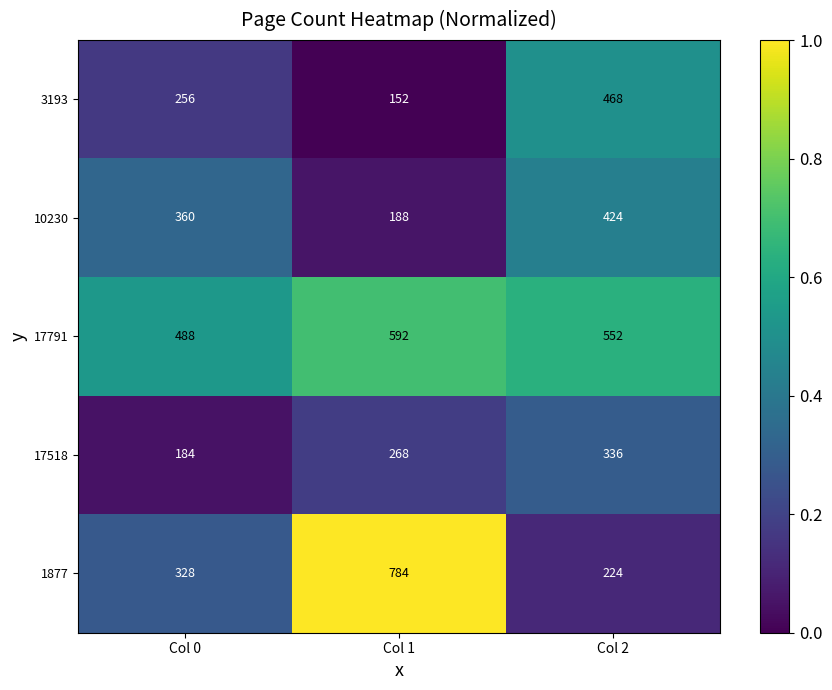

What is the sum of the 17518 values at Col 1 and Col 0?

452